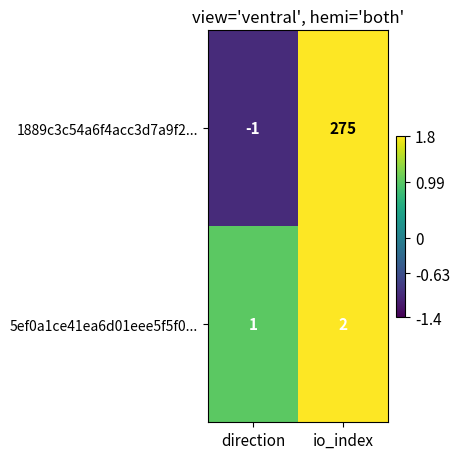

The value of 5ef0a1ce41ea6d01eee5f5f0... at io_index is 3. True or false?

False